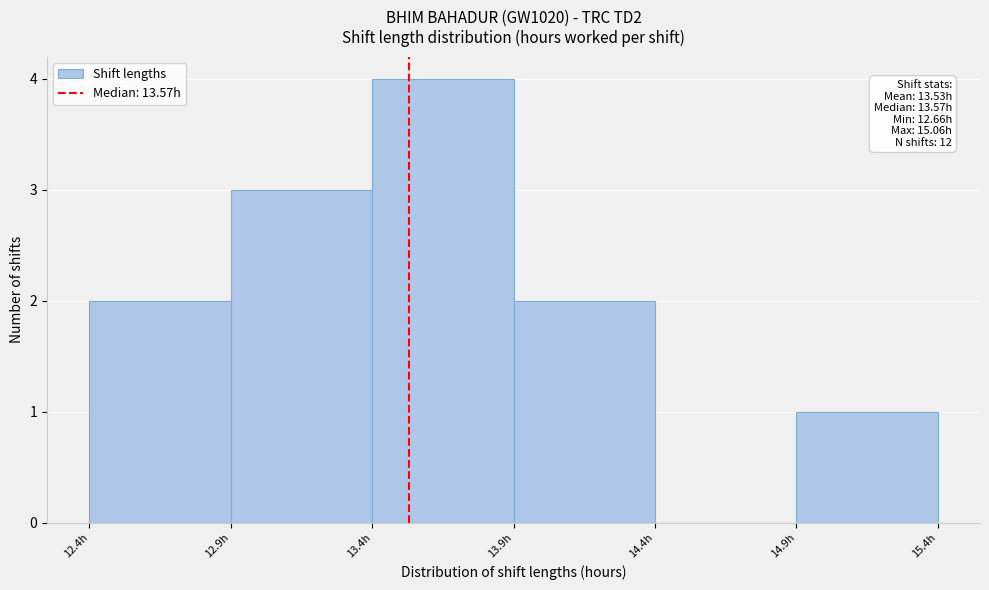

Over which range of the x-axis is the bar tallest?

13.41 to 13.91